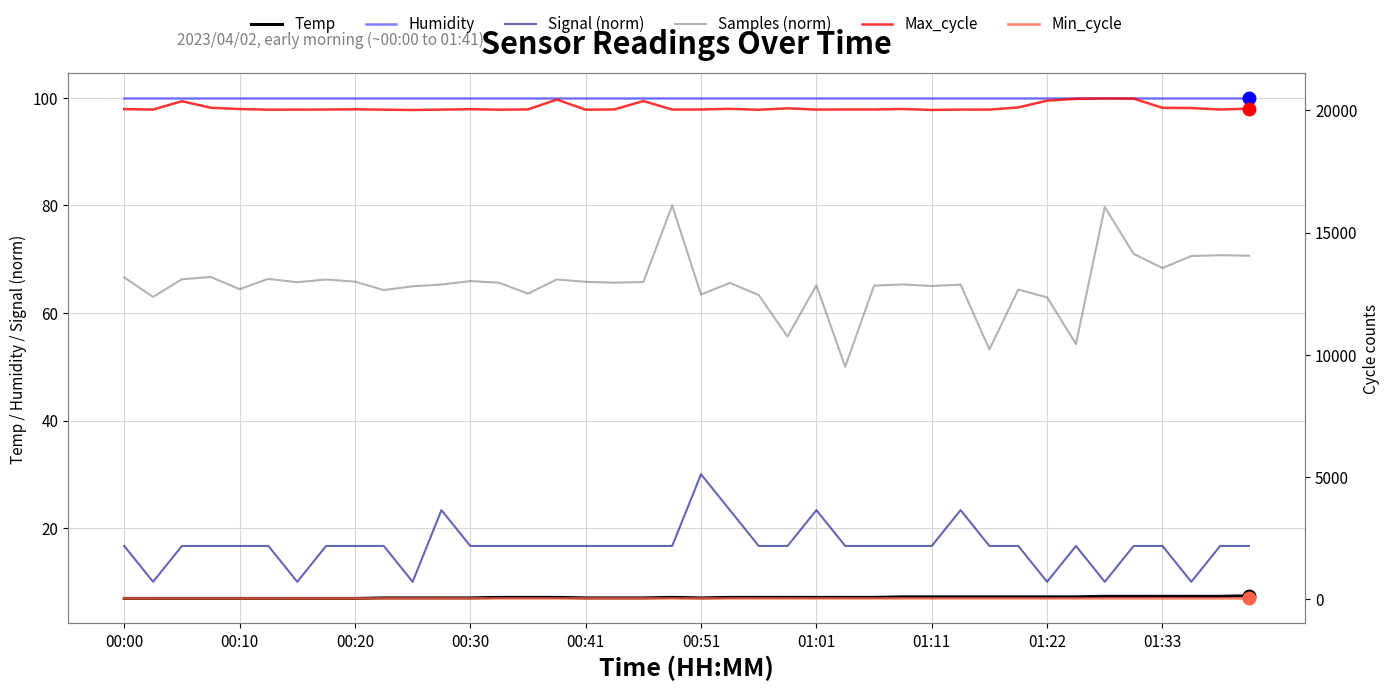

Reading left to right, extract all data points from this chart.

Temp: 6.9	6.9	6.9	6.9	6.9	6.9	6.9	6.9	6.9	7.0	7.0	7.0	7.0	7.1	7.1	7.1	7.0	7.0	7.0	7.1	7.0	7.1	7.1	7.1	7.1	7.1	7.1	7.2	7.2	7.2	7.2	7.2	7.2	7.2	7.3	7.3	7.3	7.3	7.3	7.4
Humidity: 99.9	99.9	99.9	99.9	99.9	99.9	99.9	99.9	99.9	99.9	99.9	99.9	99.9	99.9	99.9	99.9	99.9	99.9	99.9	99.9	99.9	99.9	99.9	99.9	99.9	99.9	99.9	99.9	99.9	99.9	99.9	99.9	99.9	99.9	99.9	99.9	99.9	99.9	99.9	99.9
Signal (norm): 16.7	10.0	16.7	16.7	16.7	16.7	10.0	16.7	16.7	16.7	10.0	23.3	16.7	16.7	16.7	16.7	16.7	16.7	16.7	16.7	30.0	23.3	16.7	16.7	23.3	16.7	16.7	16.7	16.7	23.3	16.7	16.7	10.0	16.7	10.0	16.7	16.7	10.0	16.7	16.7
Samples (norm): 66.6	63.0	66.3	66.7	64.4	66.3	65.7	66.2	65.8	64.3	65.0	65.3	65.9	65.6	63.6	66.2	65.8	65.6	65.8	80.0	63.4	65.6	63.3	55.6	65.1	50.0	65.1	65.3	65.0	65.3	53.2	64.4	62.9	54.2	79.7	71.0	68.4	70.6	70.7	70.6
Max_cycle: 20050.0	20031.0	20373.0	20106.0	20053.0	20027.0	20030.0	20032.0	20043.0	20027.0	20015.0	20030.0	20046.0	20026.0	20038.0	20440.0	20027.0	20037.0	20382.0	20031.0	20034.0	20062.0	20023.0	20082.0	20031.0	20035.0	20035.0	20054.0	20016.0	20031.0	20030.0	20119.0	20396.0	20471.0	20487.0	20480.0	20103.0	20094.0	20033.0	20069.0
Min_cycle: 29.0	28.0	28.0	28.0	28.0	29.0	28.0	29.0	29.0	28.0	29.0	28.0	29.0	28.0	28.0	28.0	28.0	29.0	29.0	28.0	28.0	28.0	28.0	29.0	28.0	29.0	29.0	29.0	28.0	29.0	29.0	29.0	28.0	28.0	28.0	28.0	28.0	28.0	29.0	28.0